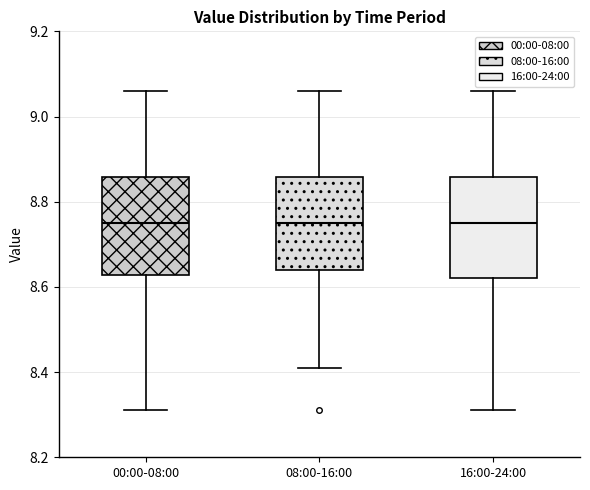

Reading left to right, transcribe this box plot: for each box, give where its median line is, the range the box spans, and where its two whiskers end, as read against the y-axis. The values are not printed on the chart, so give them approximately, as read against the axis.

00:00-08:00: median 8.76, box 8.62 to 8.86, whiskers 8.32 to 9.06
08:00-16:00: median 8.76, box 8.64 to 8.86, whiskers 8.42 to 9.06
16:00-24:00: median 8.76, box 8.62 to 8.86, whiskers 8.32 to 9.06